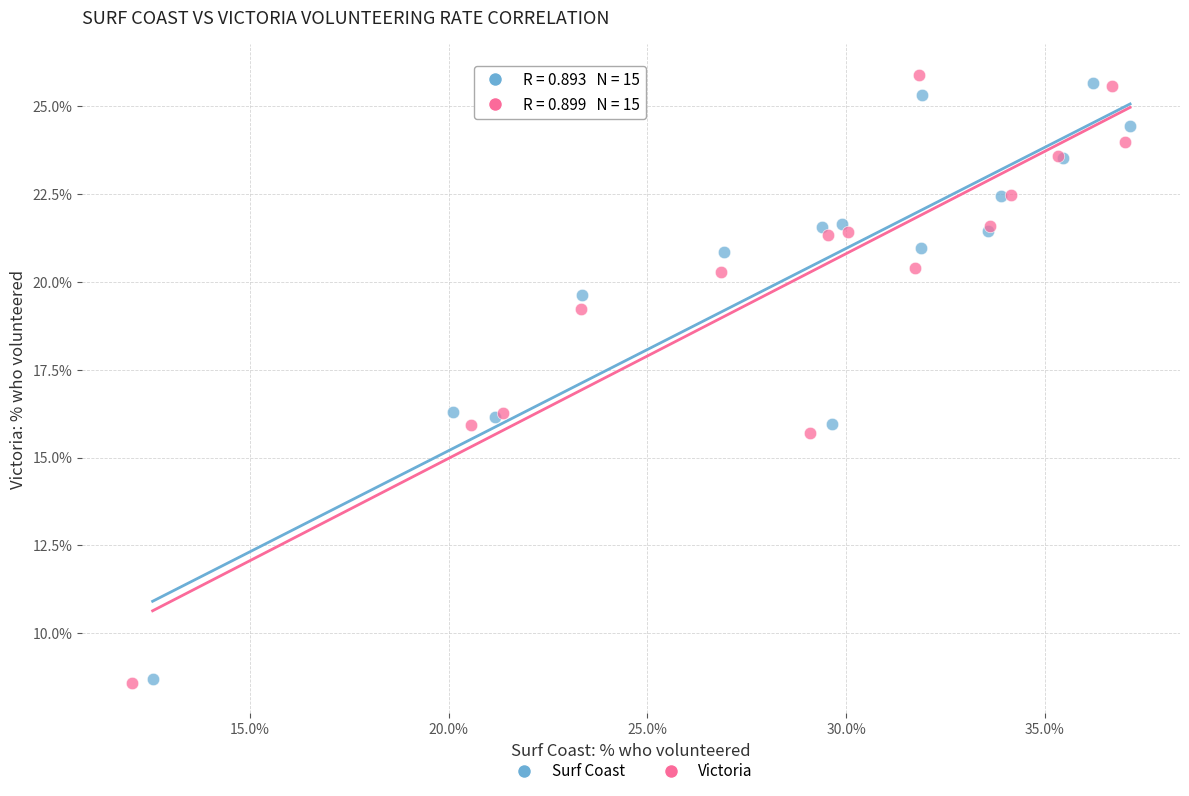

Which series has the widest spread of Y values?

Victoria